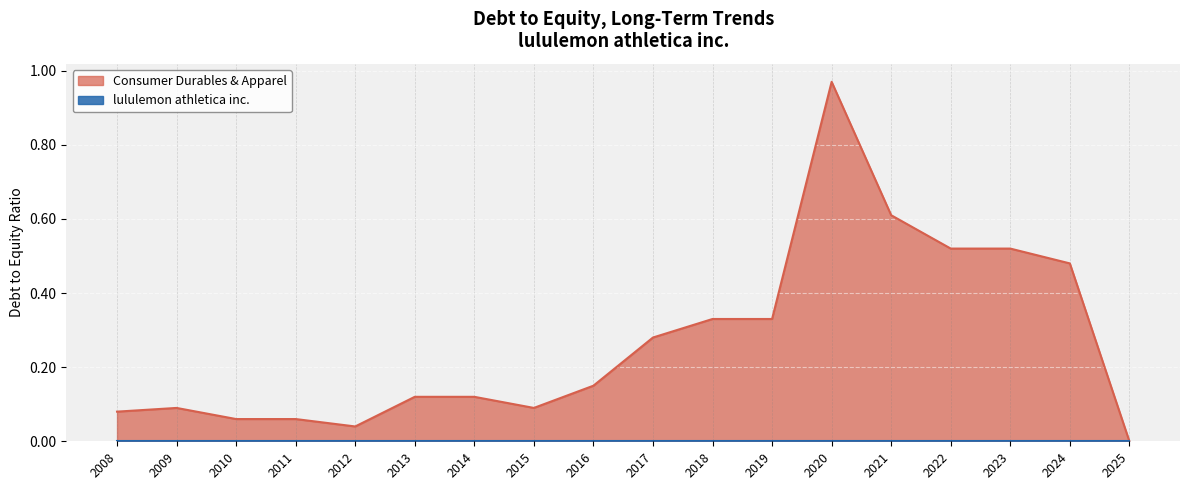

Which series has the largest total across all categories?

Consumer Durables & Apparel